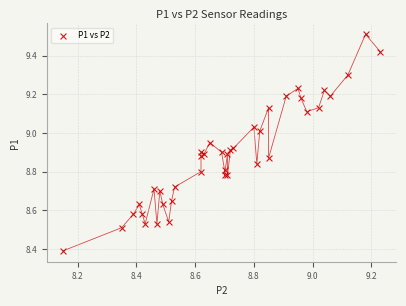

What Y value in the scatter plot is closest to 8?

8.4